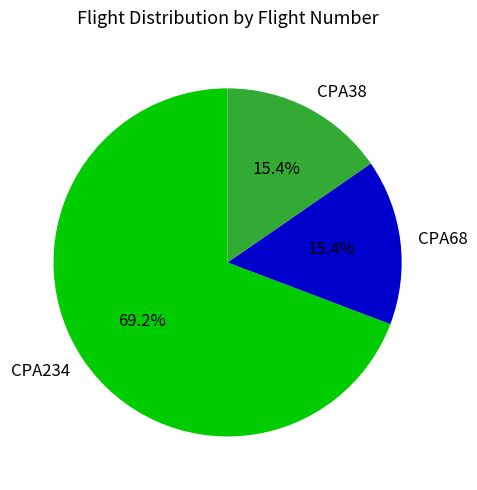

Which category accounts for the majority?

CPA234